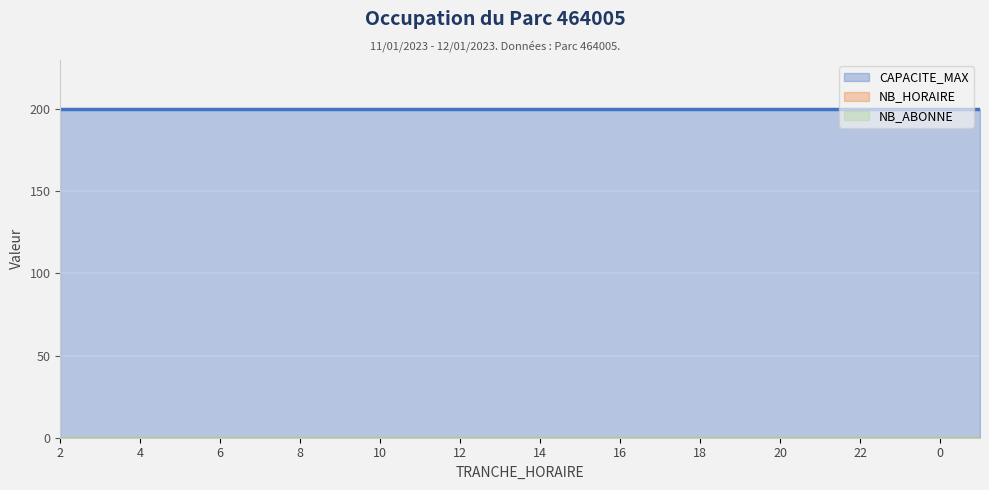

Which category has the highest value across all series?

2